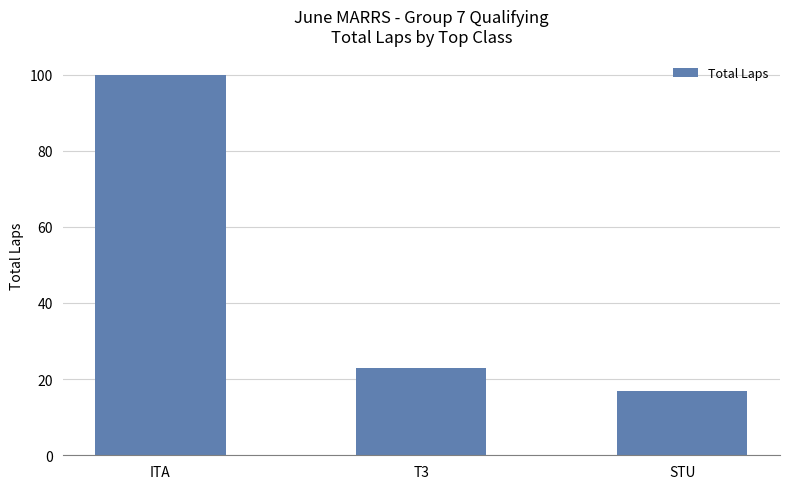

What is the maximum value shown in the chart?

100